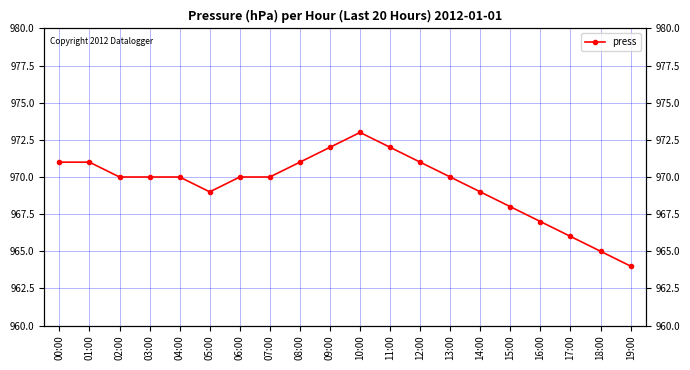

At which category does the chart reach its peak across all series?

10:00